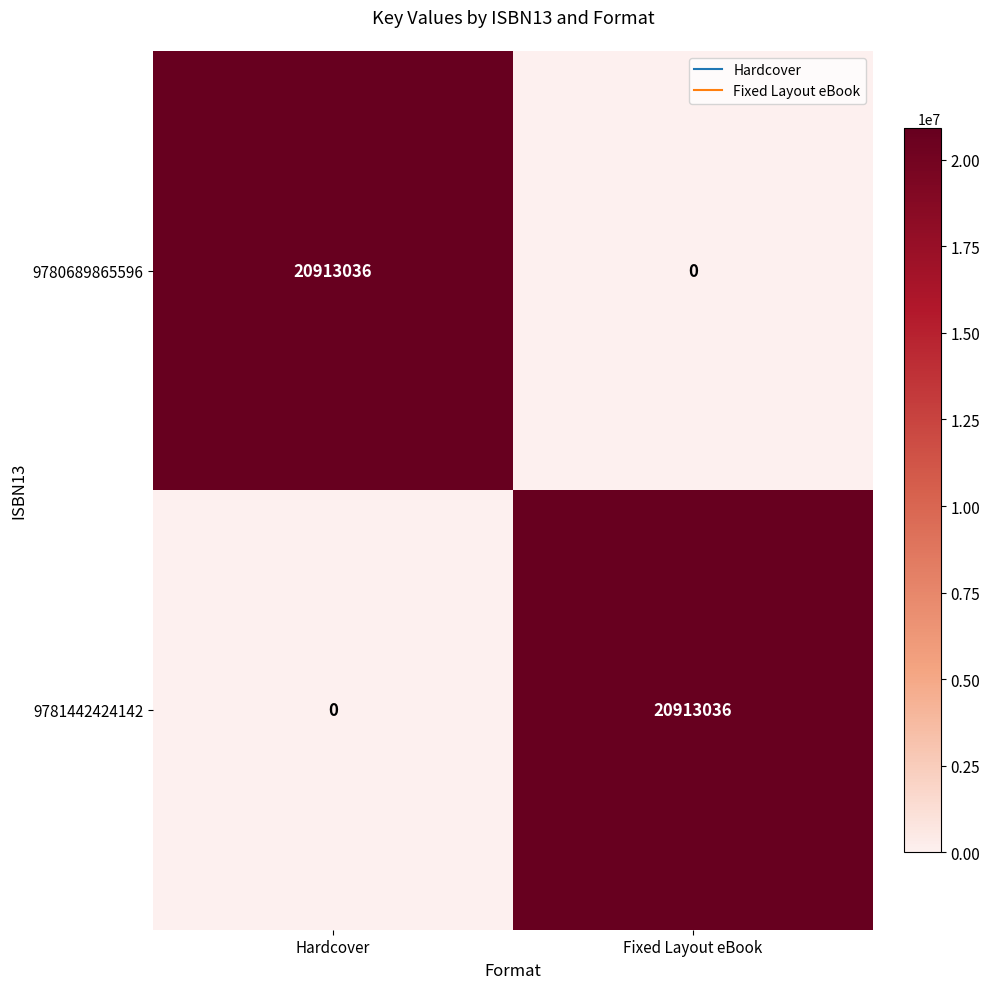

What is the sum of the 9780689865596 values at Hardcover and Fixed Layout eBook?

20913036